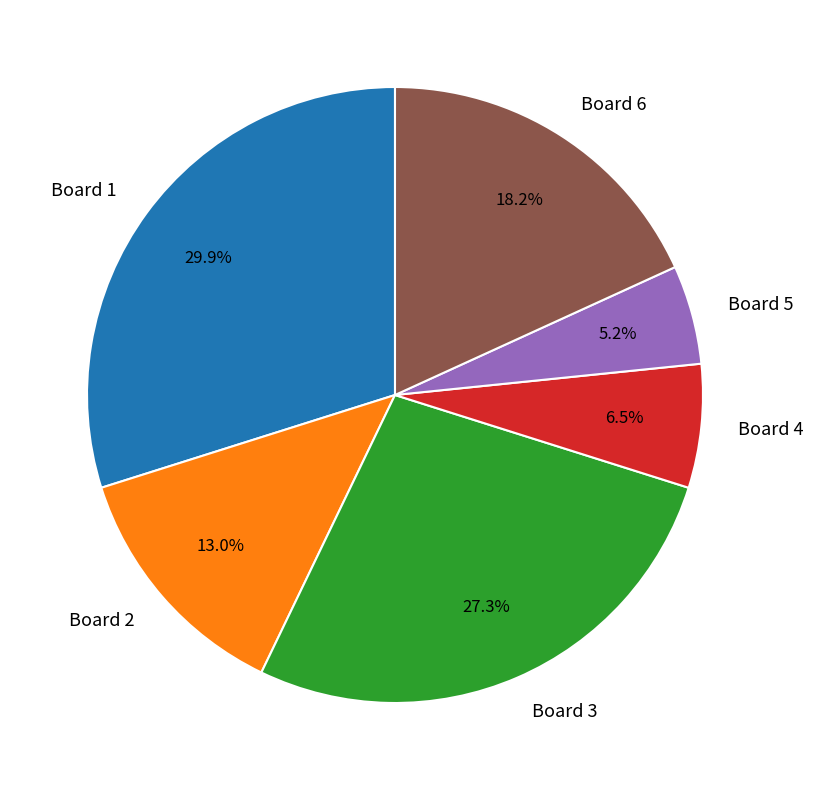

Rank the categories by value from lowest to highest.

Board 5, Board 4, Board 2, Board 6, Board 3, Board 1